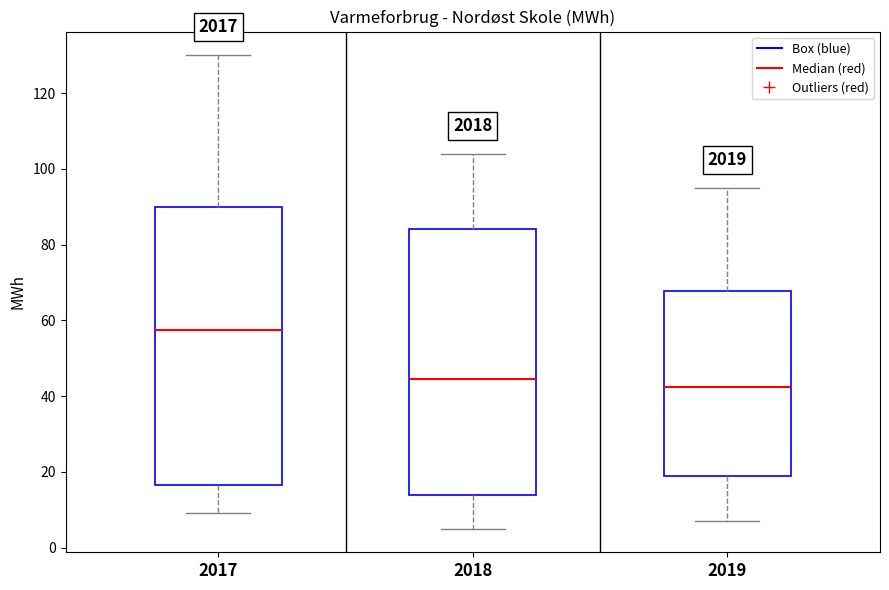

Reading left to right, transcribe this box plot: for each box, give where its median line is, the range the box spans, and where its two whiskers end, as read against the y-axis. The values are not printed on the chart, so give them approximately, as read against the axis.

2017: median 58, box 16 to 90, whiskers 10 to 130
2018: median 44, box 14 to 84, whiskers 6 to 104
2019: median 42, box 20 to 68, whiskers 8 to 96